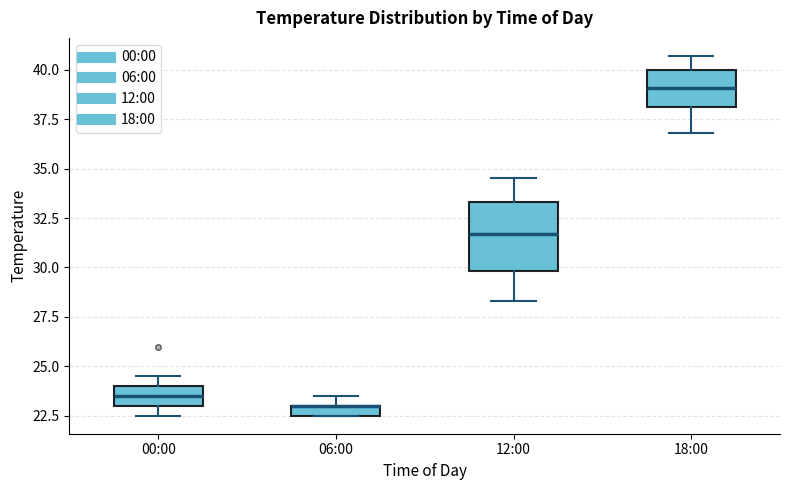

Comparing the boxes themselves (not the whiskers), which one is the tallest?

12:00